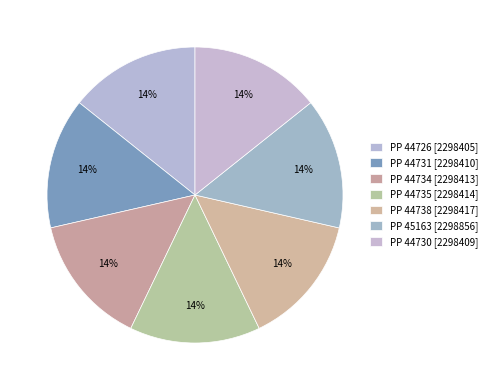

What percentage is the PP 44734 slice, to the nearest percent?

14%